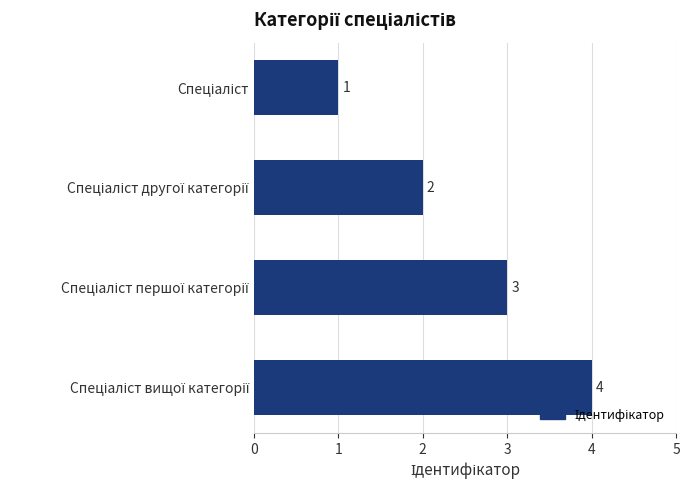

Count the number of data series in this chart.

1